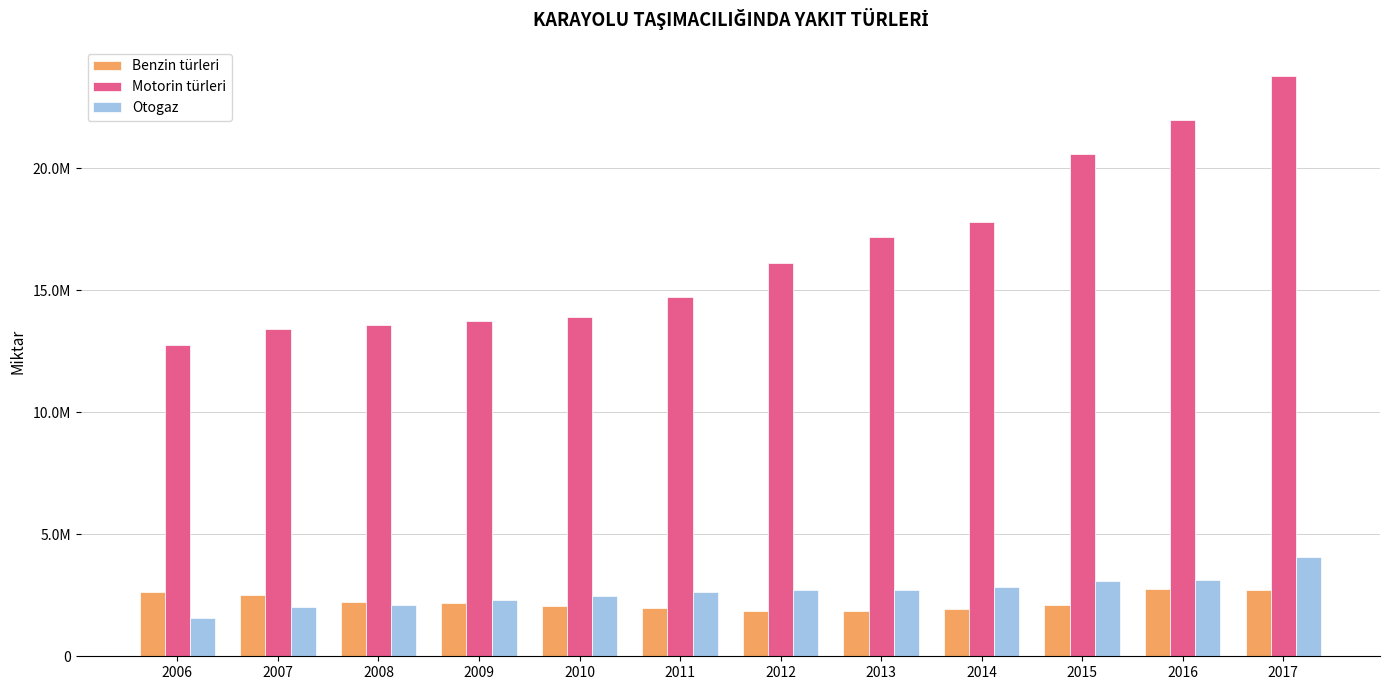

What is the difference between the maximum and minimum values in the Motorin türleri series?

11029231.0